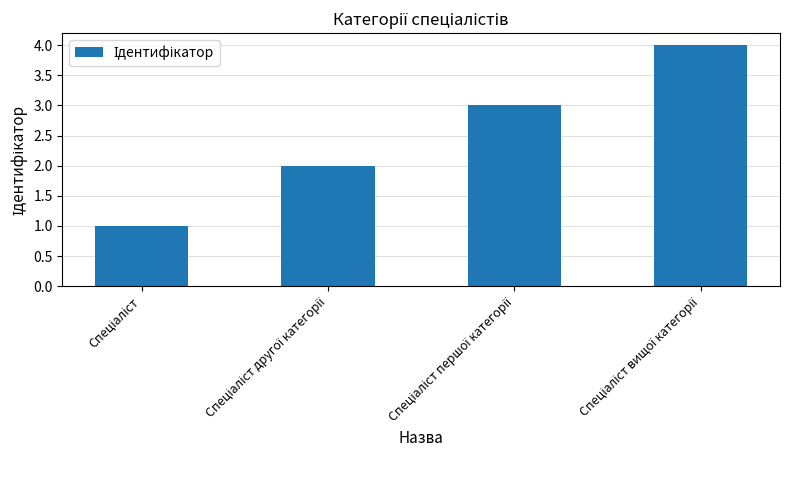

What is the sum of all values?

10